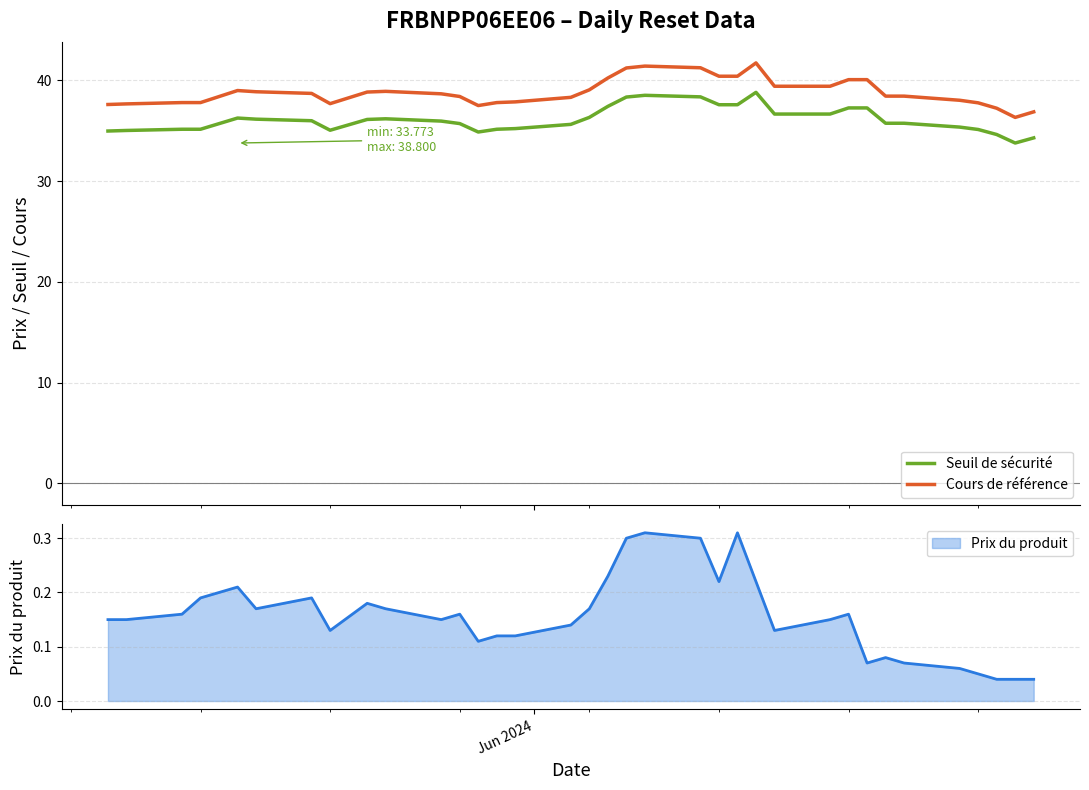

True or false: Seuil de sécurité and Cours de référence cross at least once.

False